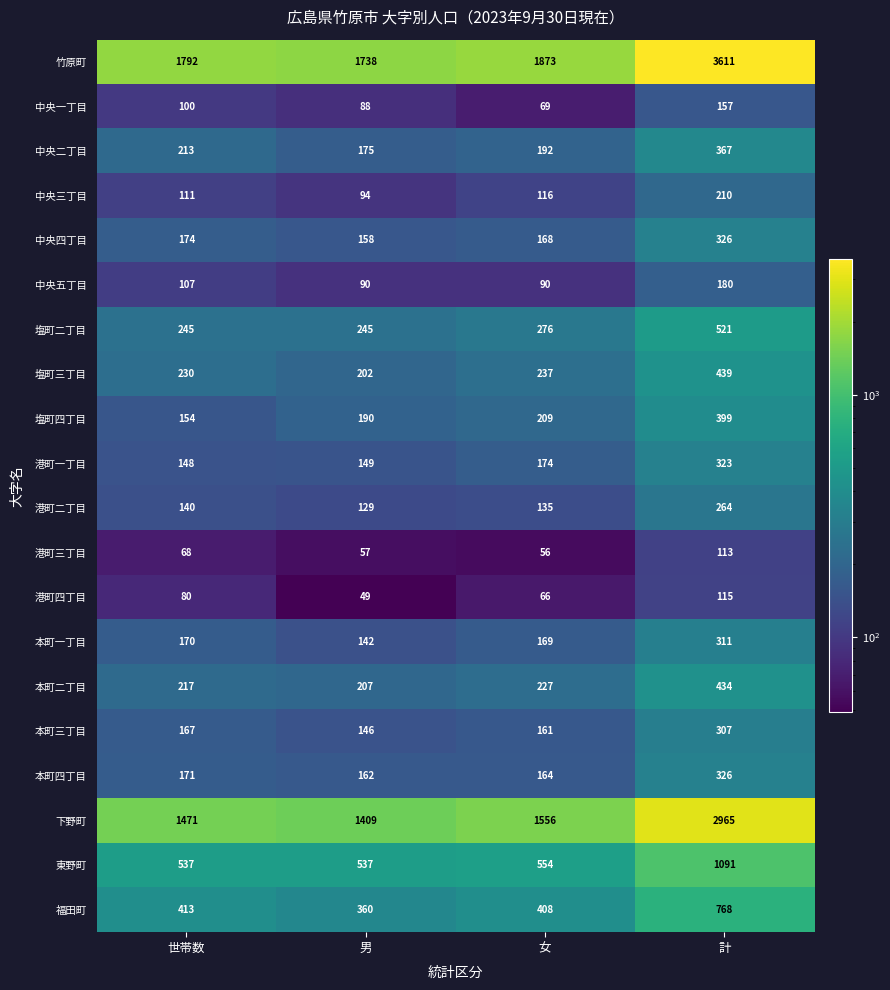

Rank the series at 世帯数 from lowest to highest value.

港町三丁目, 港町四丁目, 中央一丁目, 中央五丁目, 中央三丁目, 港町二丁目, 港町一丁目, 塩町四丁目, 本町三丁目, 本町一丁目, 本町四丁目, 中央四丁目, 中央二丁目, 本町二丁目, 塩町三丁目, 塩町二丁目, 福田町, 東野町, 下野町, 竹原町